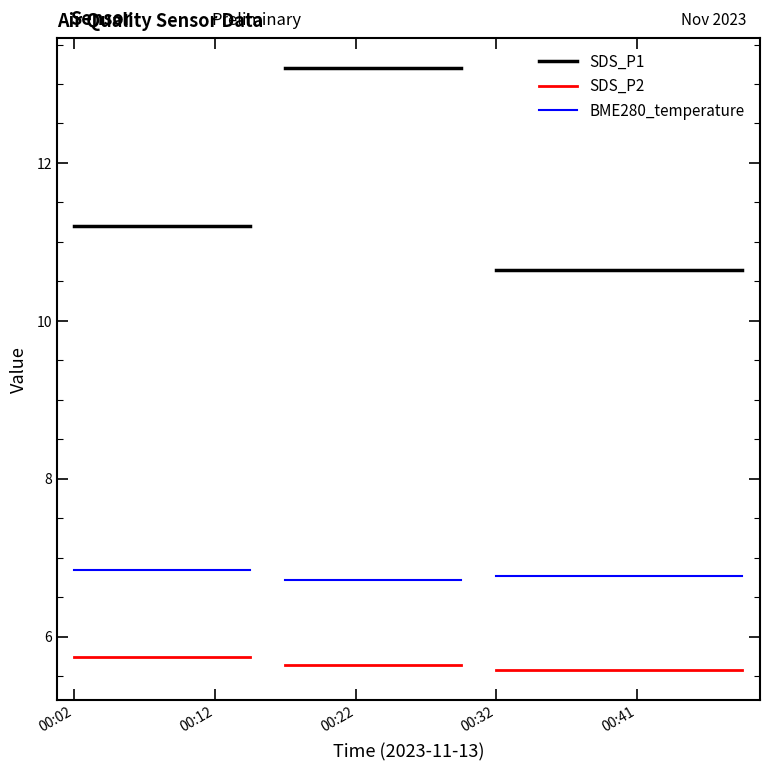

What is the value of the SDS_P2 point at the 2nd from the left?

5.7